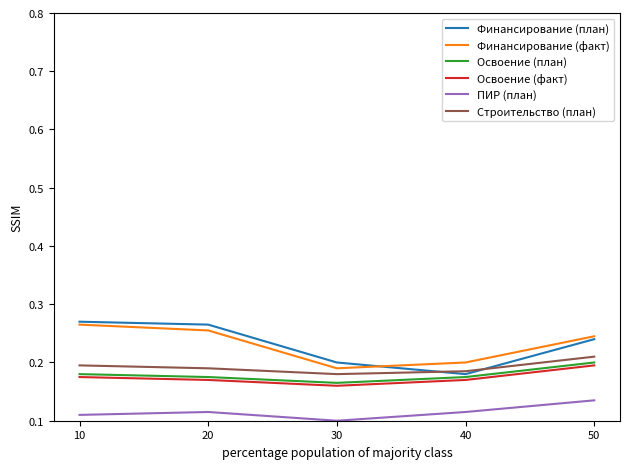

In Финансирование (план), how many points are lower than both neighbors (excluding endpoints)?

1